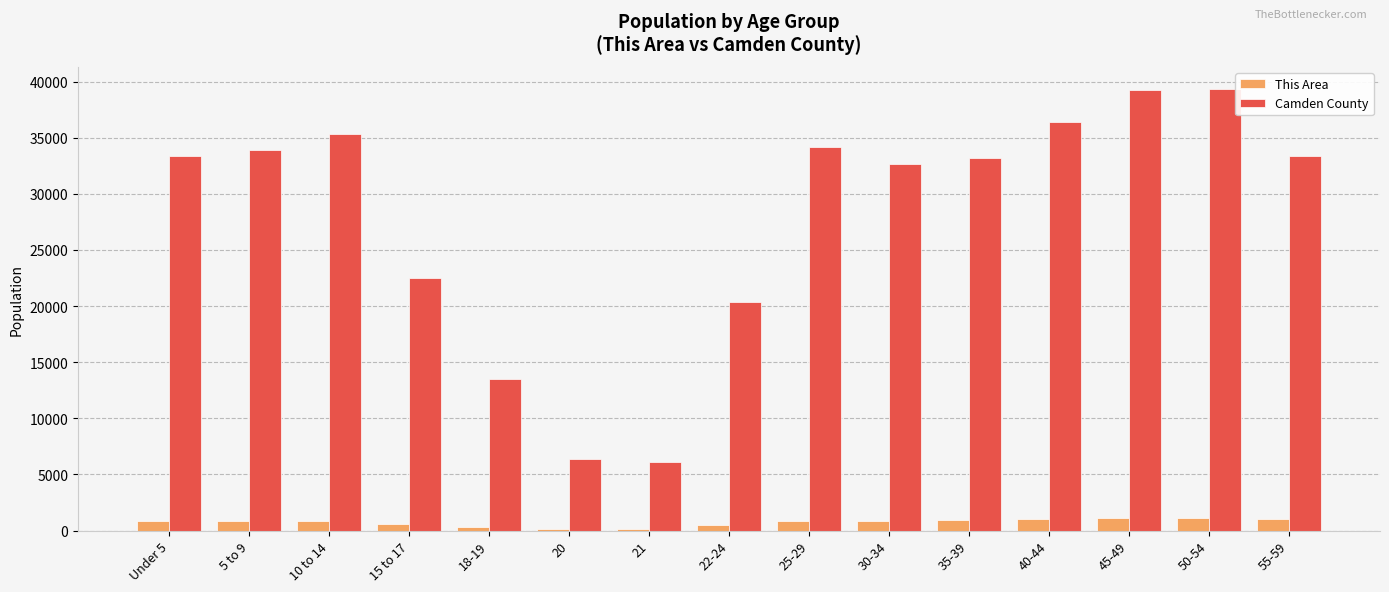

Which series has the widest spread of values?

Camden County